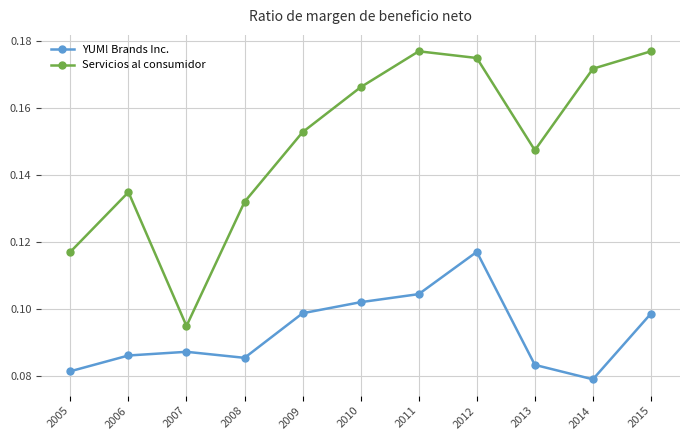

True or false: YUM! Brands Inc. has a value of 0.2 at 2015.

False